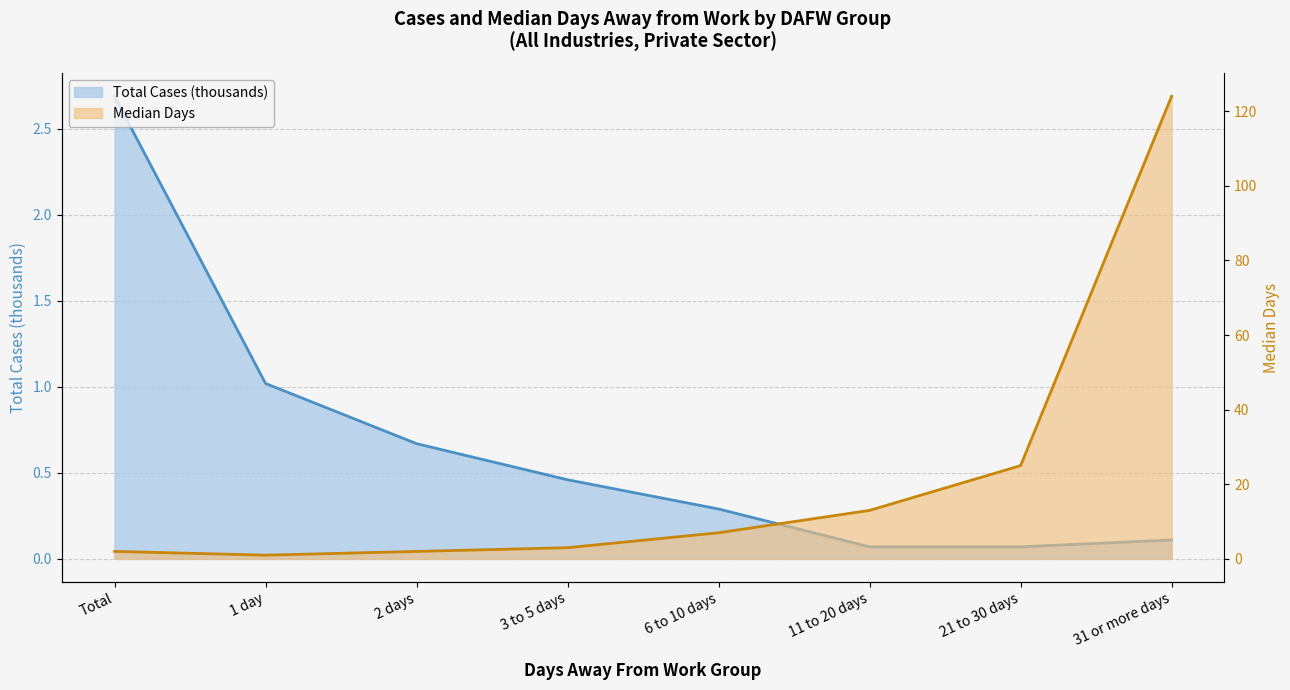

At which category is the sum across all series the highest?

31 or more days